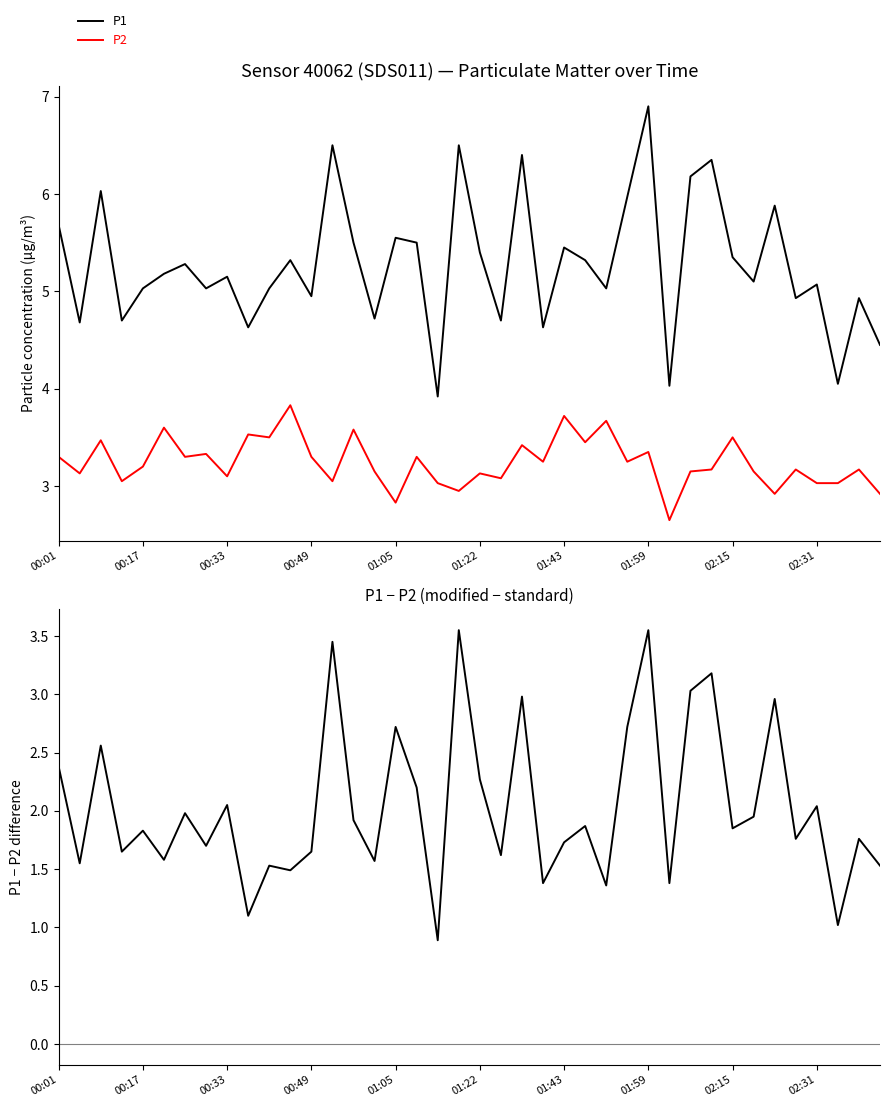

True or false: P2 has a value of 3.3 at 00:49.

True